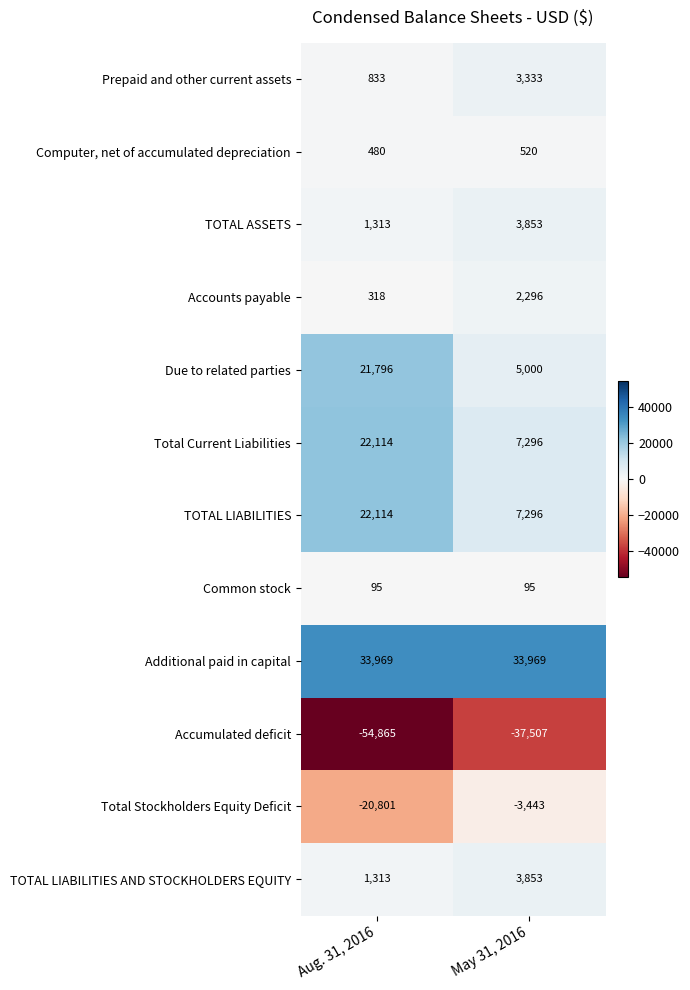

How many series are shown in this chart?

12